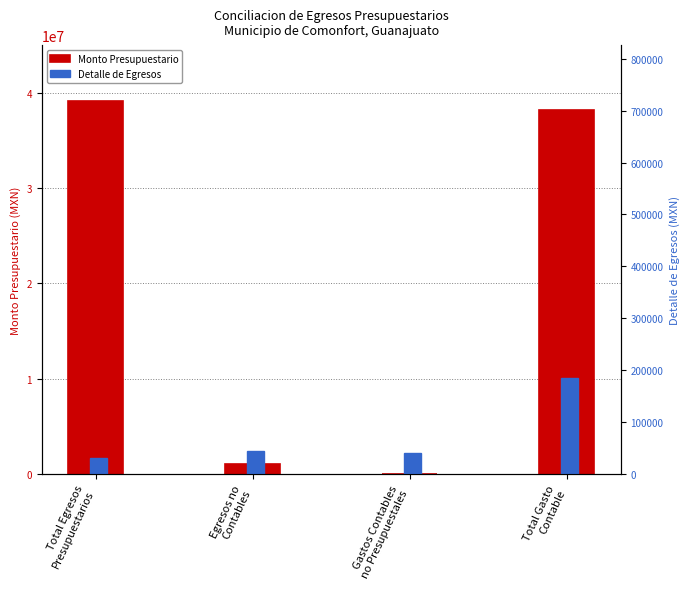

List the series in order of their overall mean, lowest first.

Detalle de Egresos, Monto Presupuestario